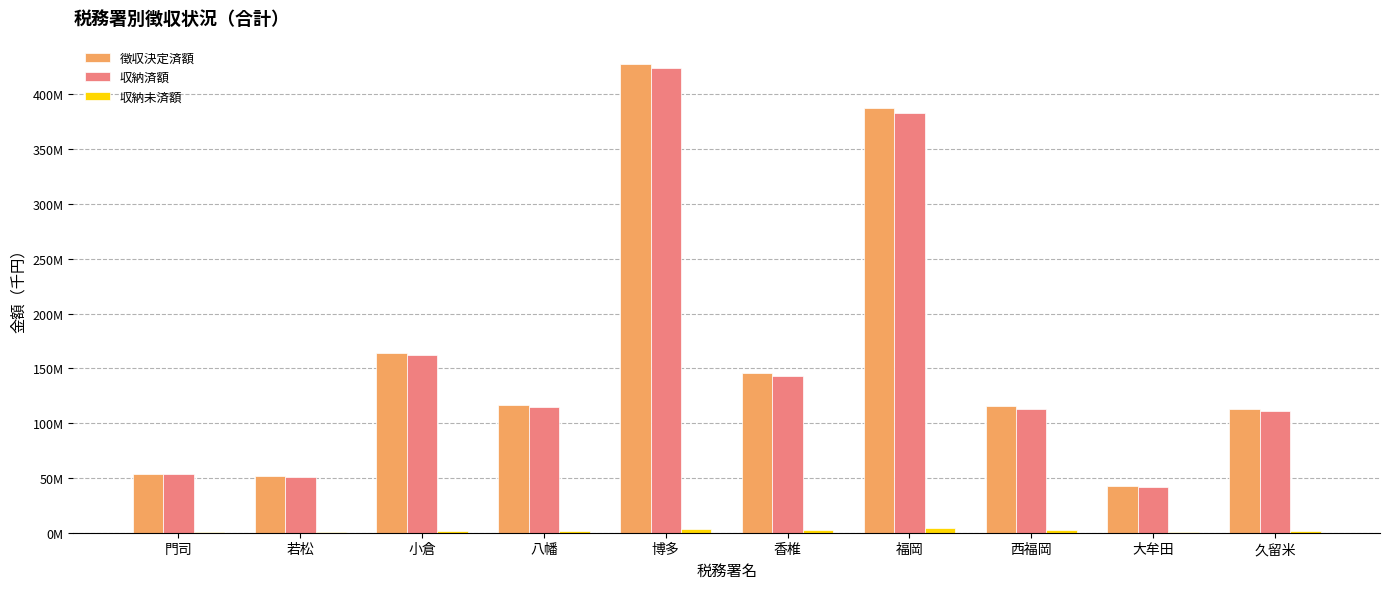

What is the average value of the 収納未済額 series?

1816342